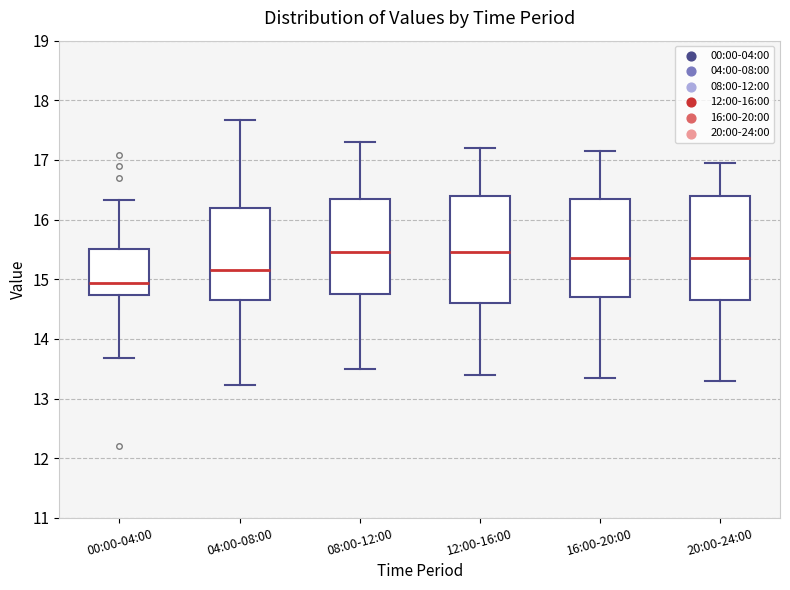

Which box has the lowest median line?

00:00-04:00